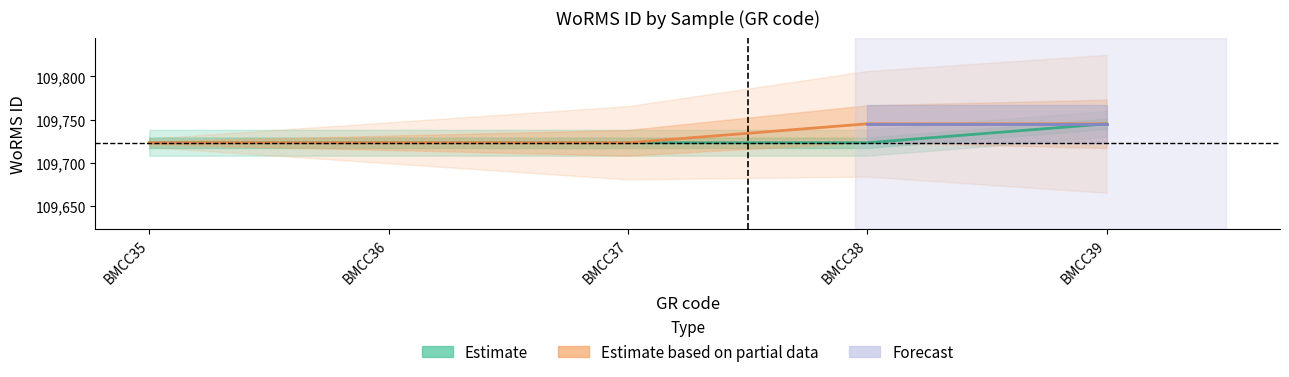

At which label is Estimate based on partial data closest to 109734?

BMCC35